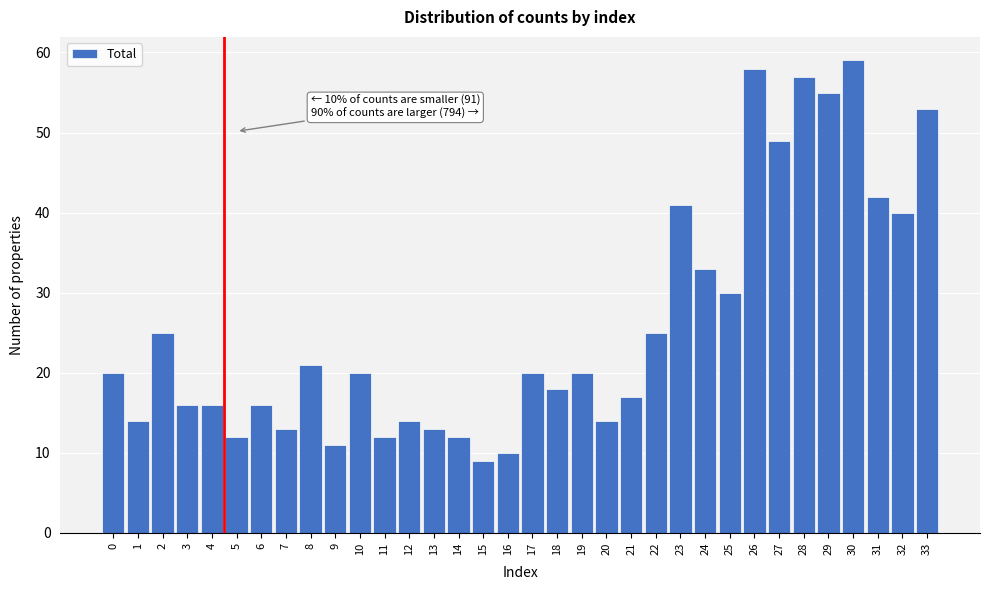

What is the difference between the maximum and second lowest values?

49